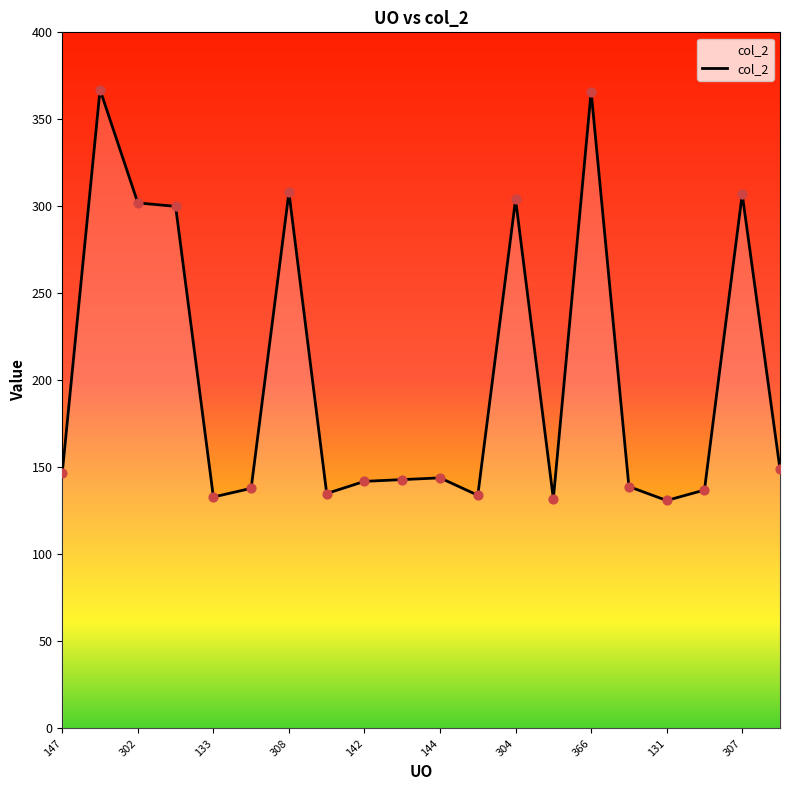

What is the smallest value displayed?

131